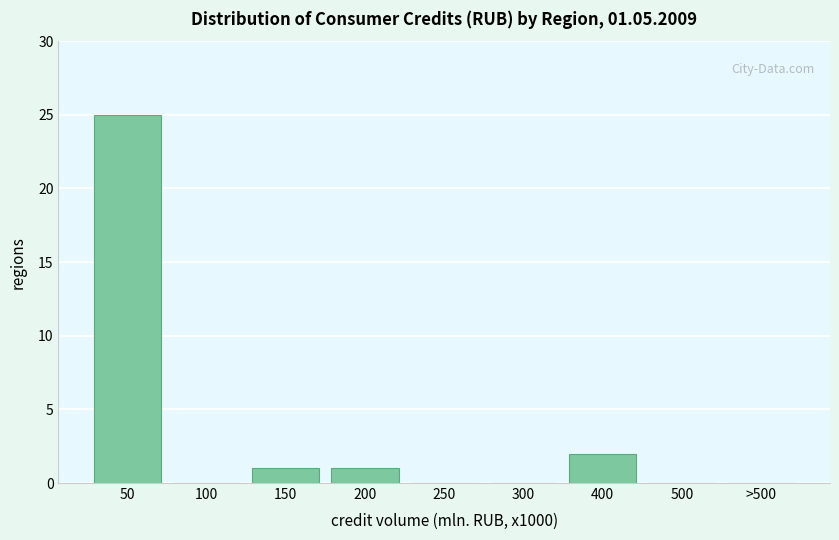

Reading left to right, list all the values displayed in this chart.

50=25	100=0	150=1	200=1	250=0	300=0	400=2	500=0	>500=0